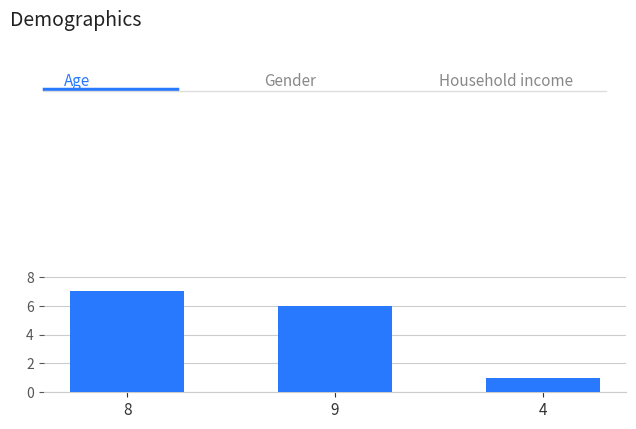

At which label is the value closest to 4?

9